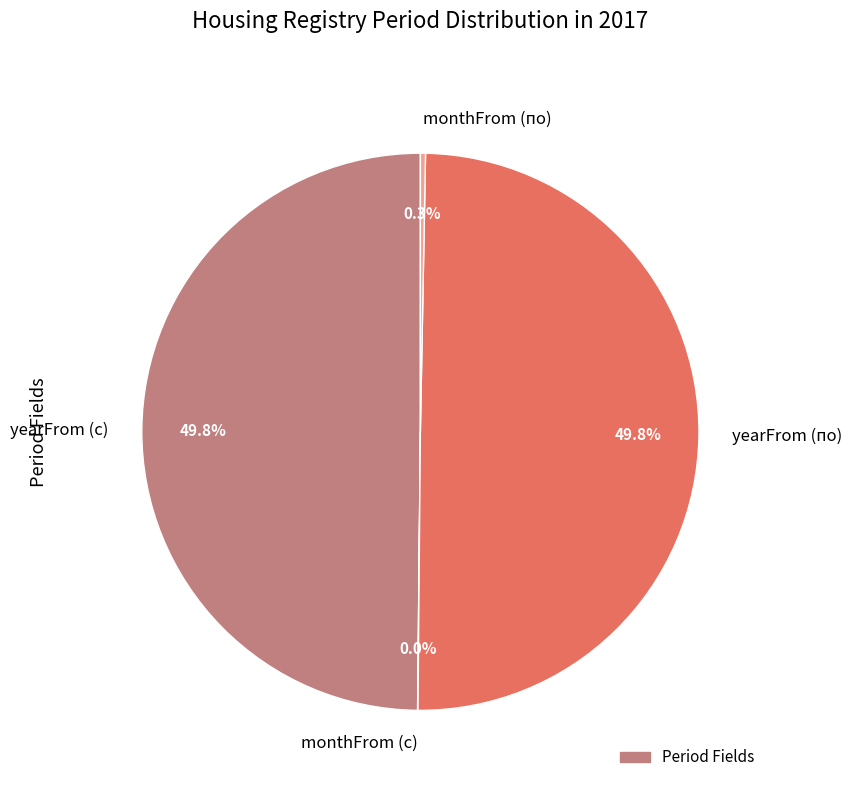

Is it true that yearFrom (с) is 39% of the pie?

False